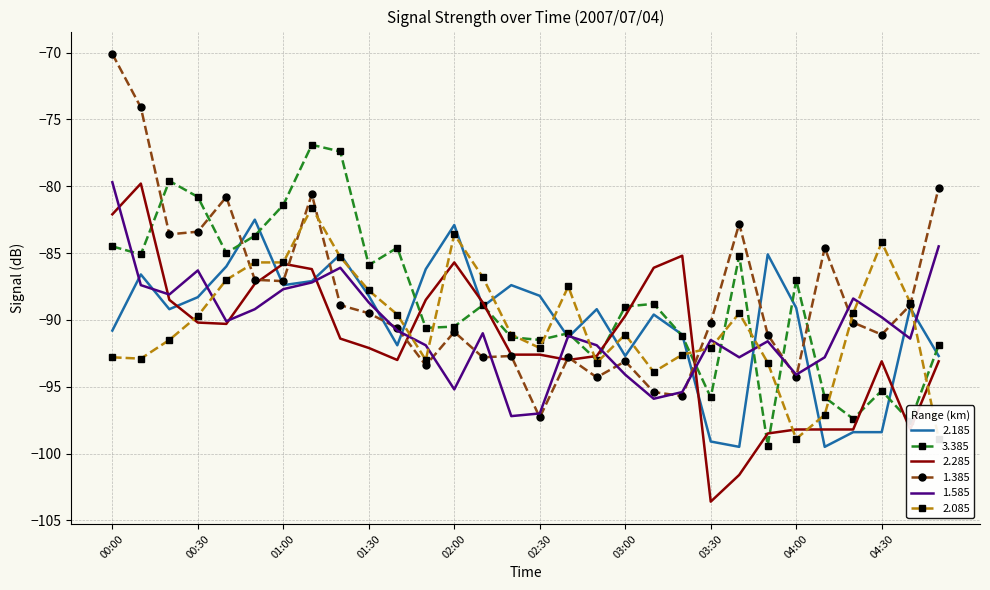

At which category does 2.185 reach its first local valley?

00:20